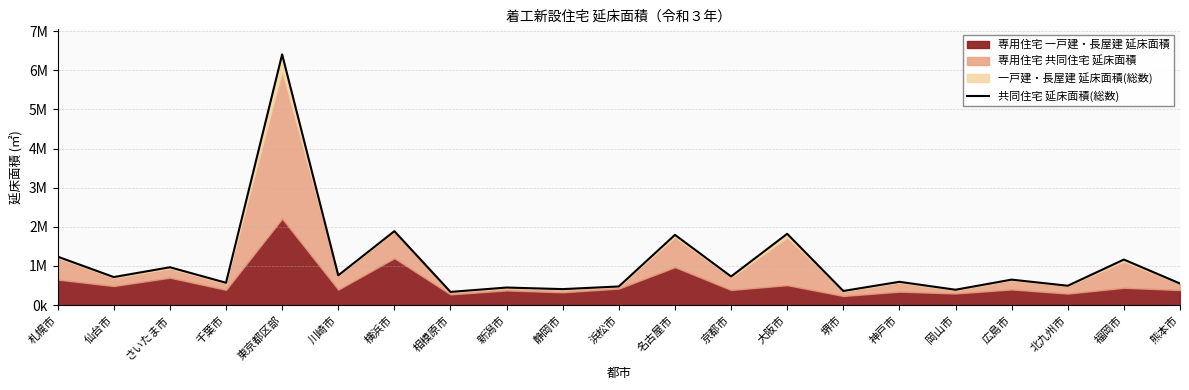

How many categories are shown in the chart?

21